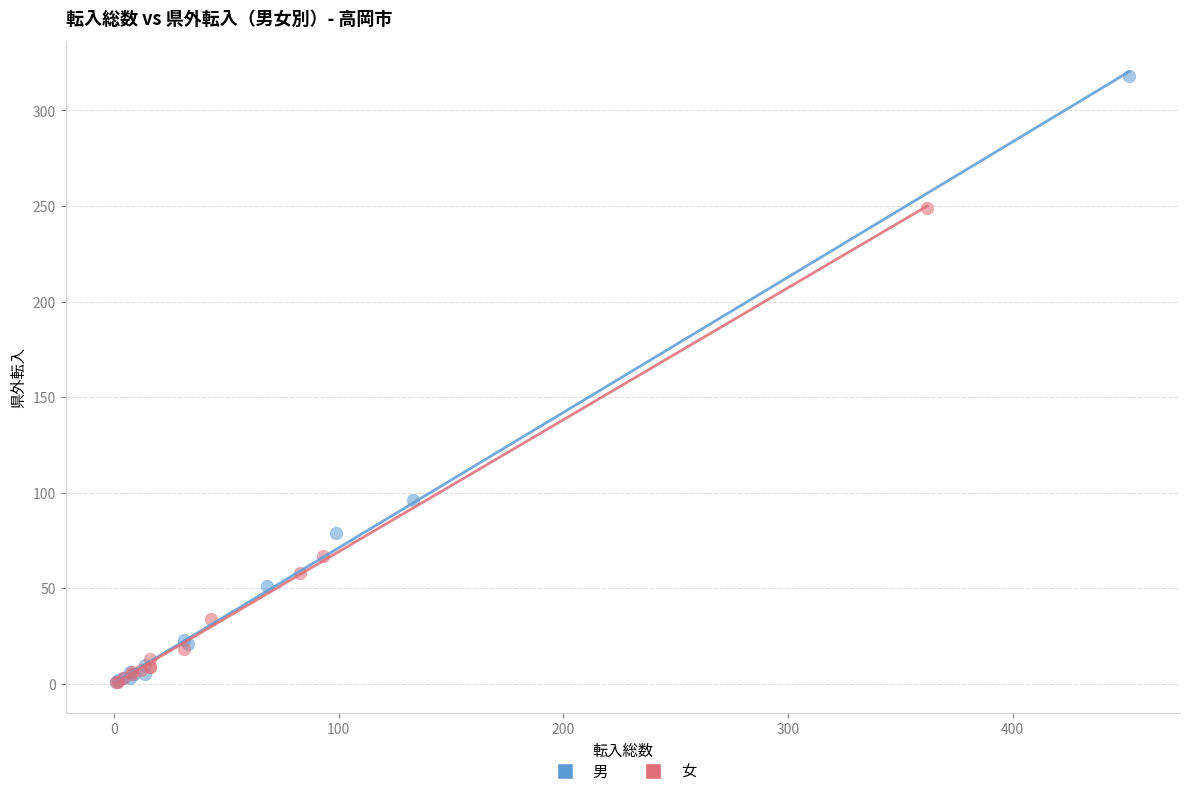

Which series has the largest Y range (max minus min)?

男